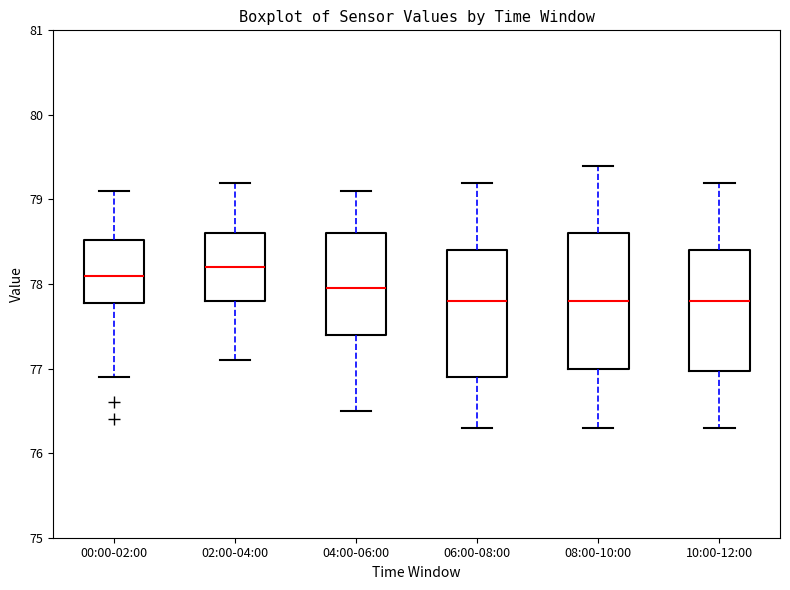

Reading left to right, read every box against the y-axis: the position of its median line, the range the box covers, and the ends of its whiskers. The values are not printed on the chart, so give them approximately, as read against the axis.

00:00-02:00: median 78.1, box 77.8 to 78.5, whiskers 76.9 to 79.1
02:00-04:00: median 78.2, box 77.8 to 78.6, whiskers 77.1 to 79.2
04:00-06:00: median 78.0, box 77.4 to 78.6, whiskers 76.5 to 79.1
06:00-08:00: median 77.8, box 76.9 to 78.4, whiskers 76.3 to 79.2
08:00-10:00: median 77.8, box 77.0 to 78.6, whiskers 76.3 to 79.4
10:00-12:00: median 77.8, box 77.0 to 78.4, whiskers 76.3 to 79.2